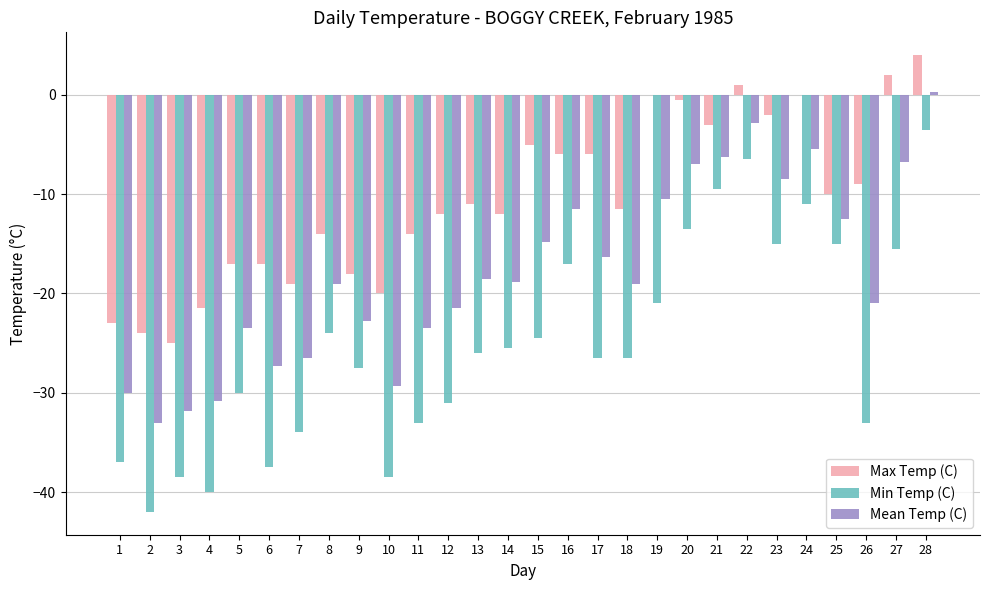

What is the greatest value displayed?

4.0